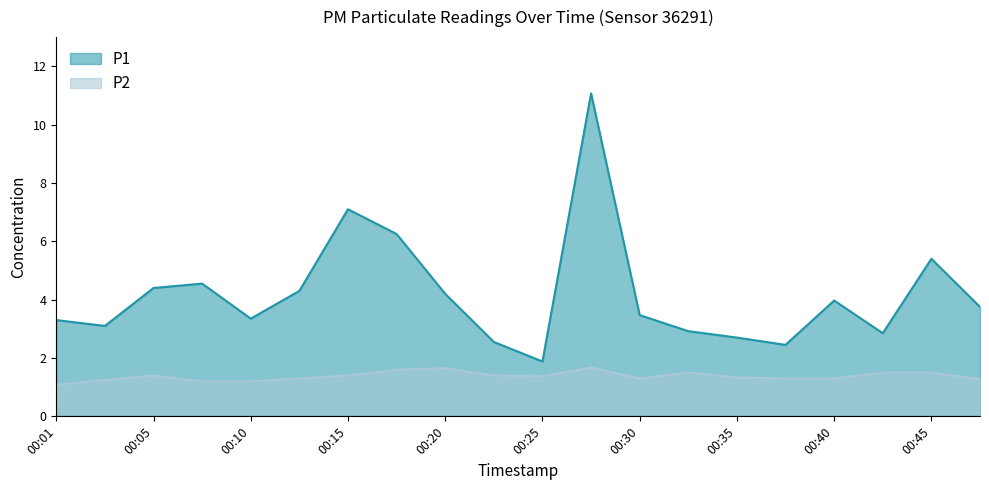

Where does the P1 series first go above 3?

00:01